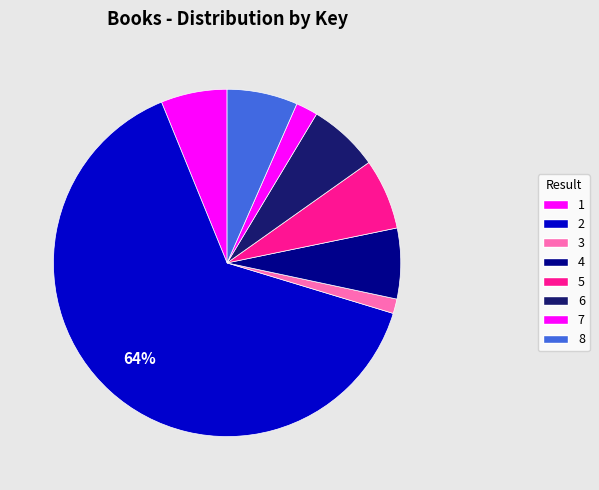

Rank the categories by value from lowest to highest.

3, 7, 1, 4, 8, 6, 5, 2